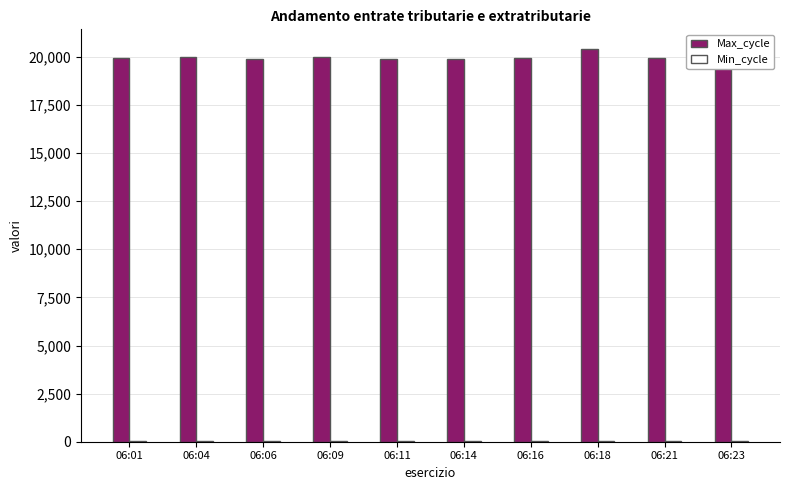

What is the highest value of the Max_cycle series?

20409